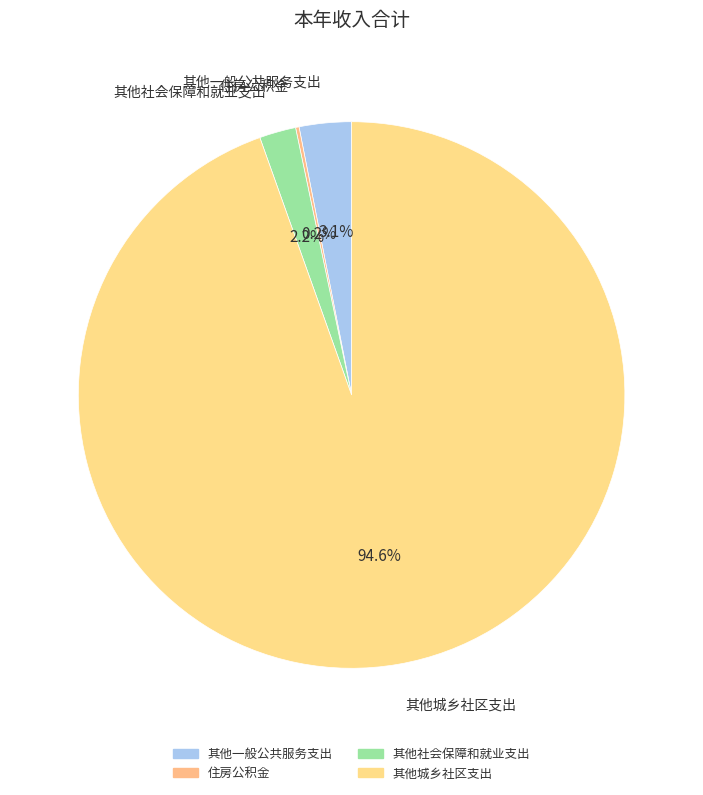

Which has a higher value, 其他社会保障和就业支出 or 其他城乡社区支出?

其他城乡社区支出